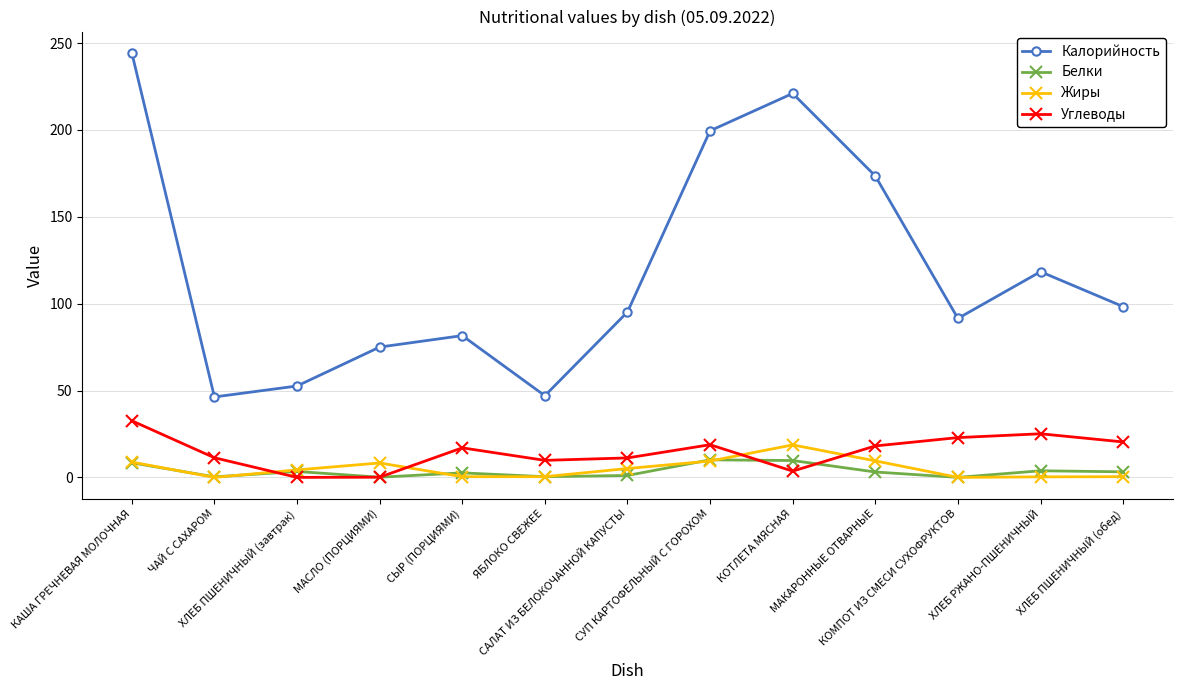

Does the chart display data point markers on the line(s)?

Yes